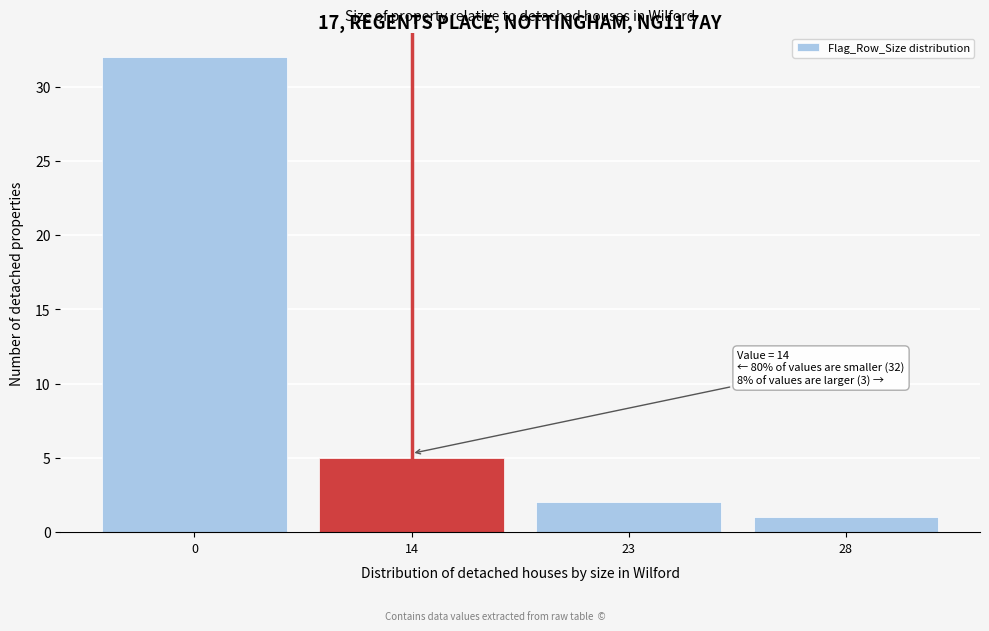

Reading left to right, what are all the values shown in this chart?

32	5	2	1